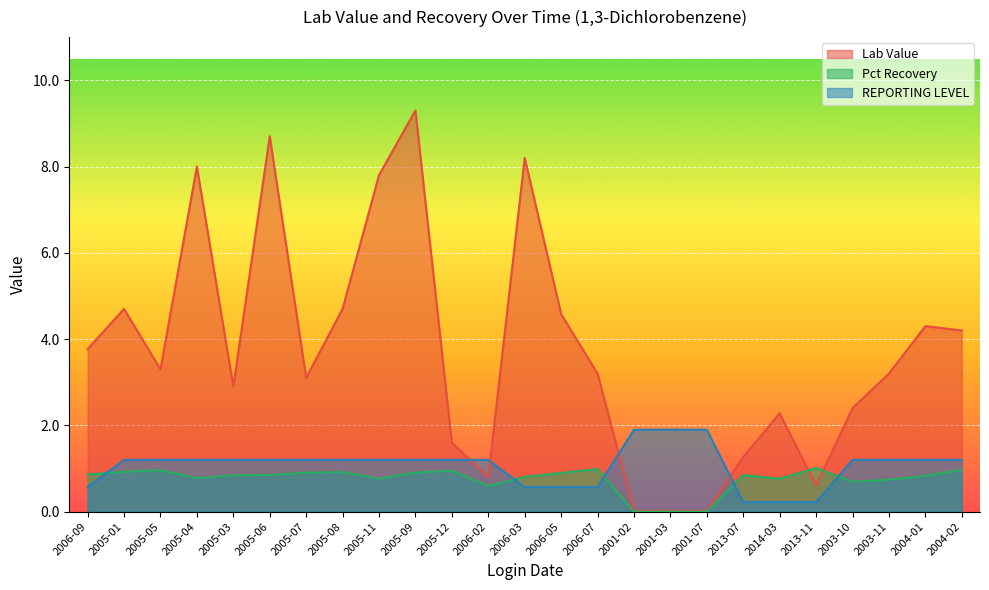

How many values in the Lab Value series exceed 3?

15